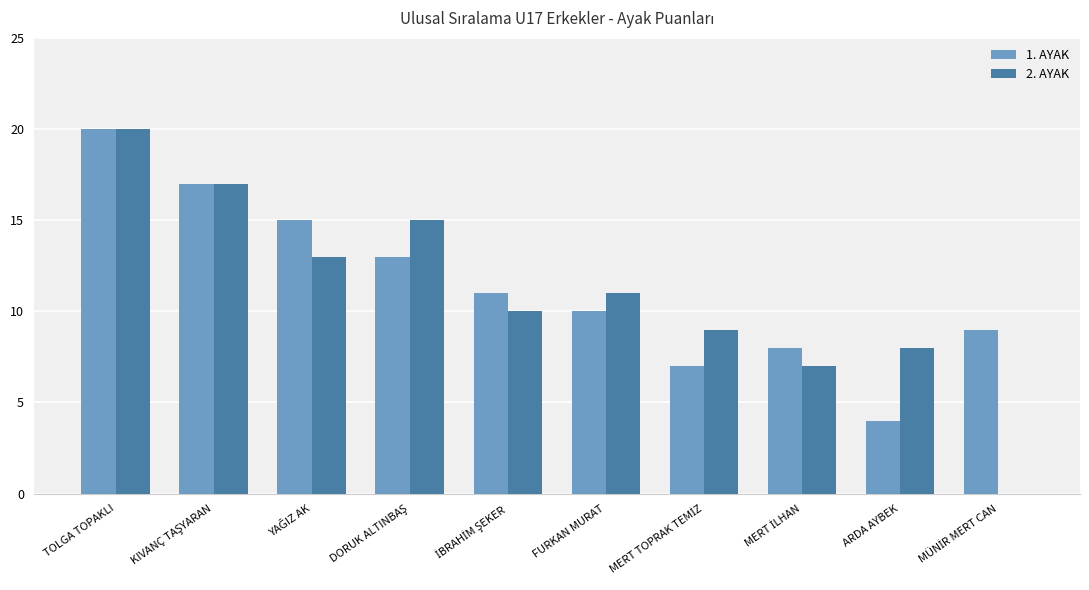

How many groups of bars are there?

10